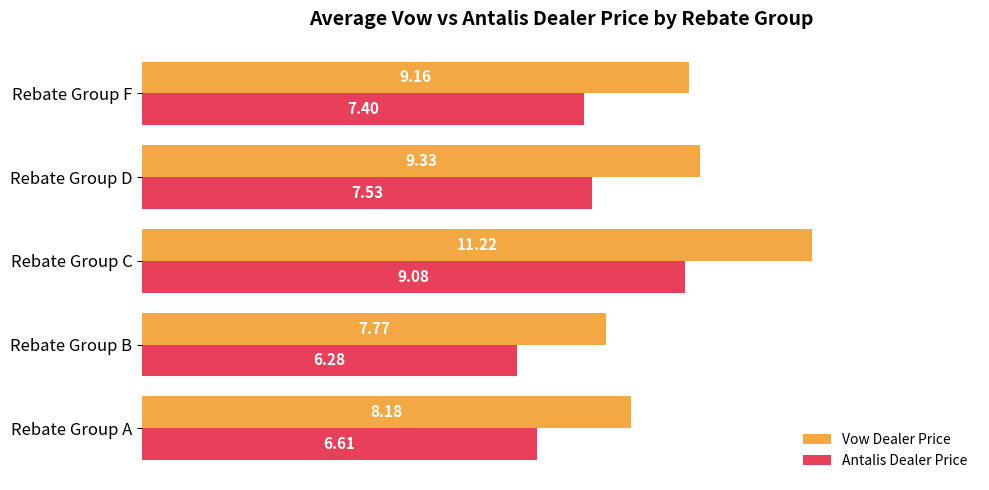

What is the difference between the maximum and minimum values in the Antalis Dealer Price series?

2.8